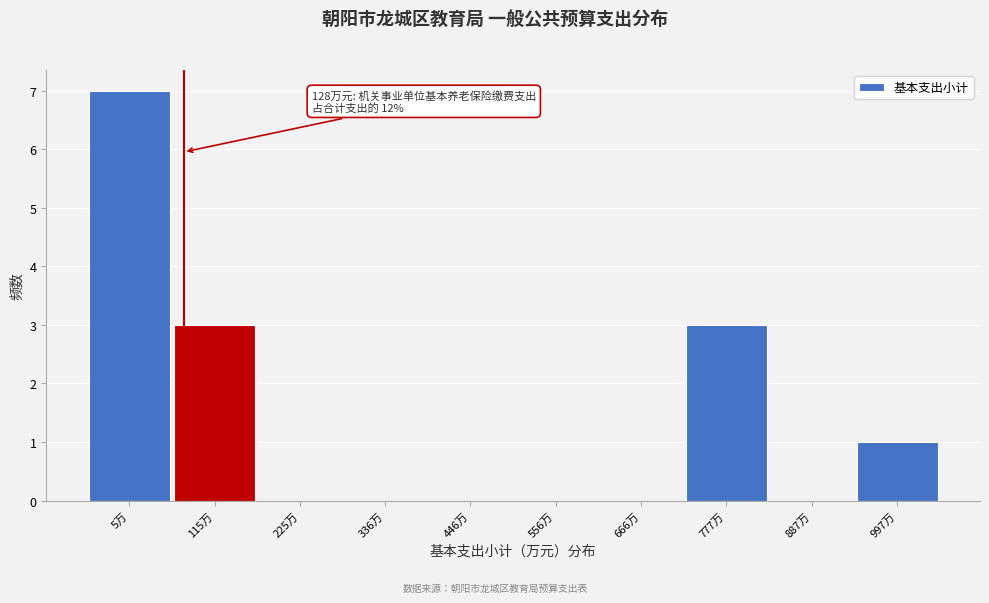

What is the maximum value shown in the chart?

7